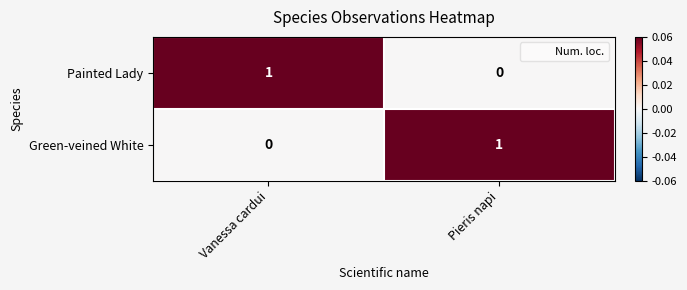

The value of Painted Lady at Vanessa cardui is 1. True or false?

True